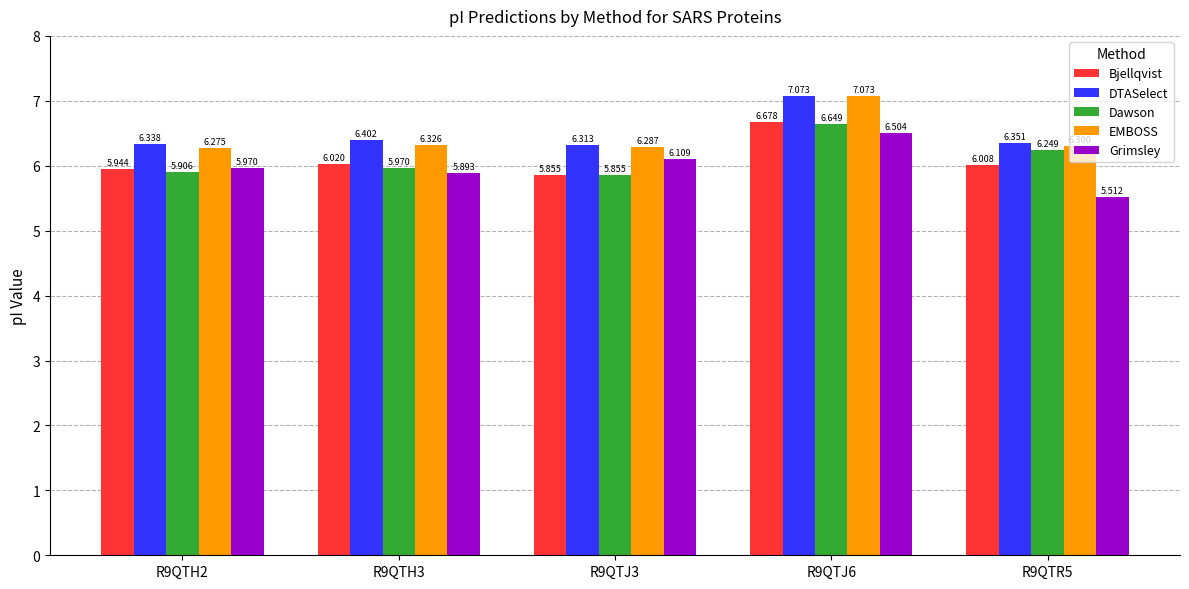

Is it true that EMBOSS equals 3.1 at R9QTH2?

False